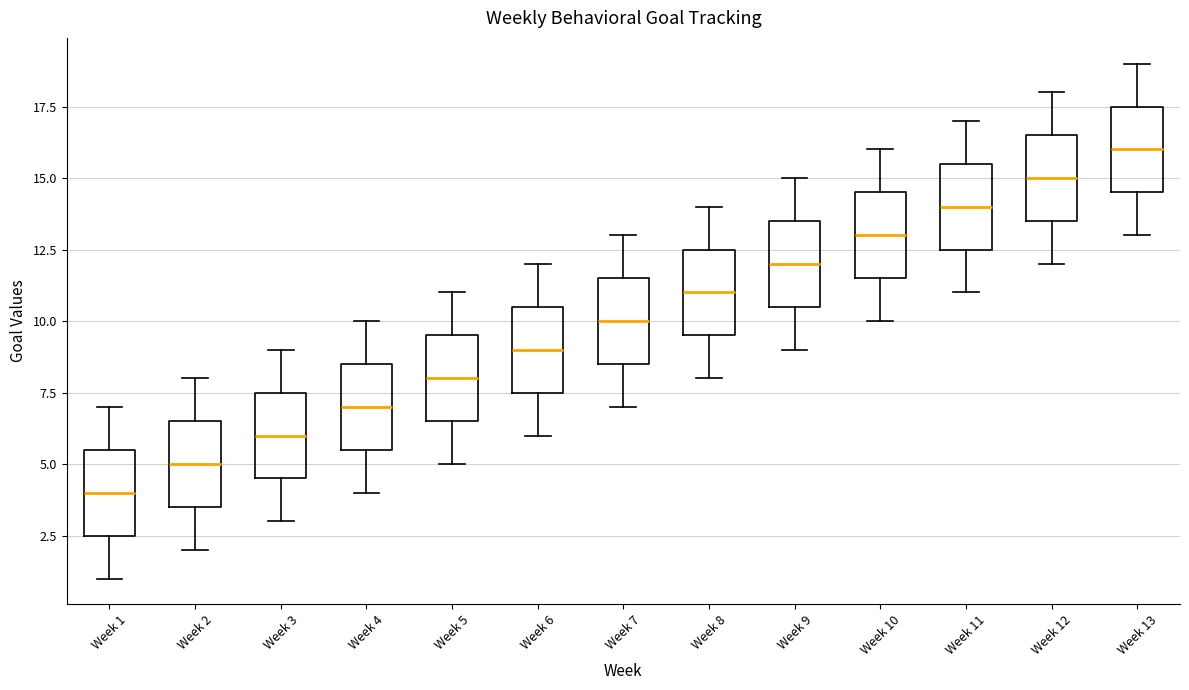

Where does the lower whisker of the box for Week 6 end on the y-axis? The values are not printed on the chart, so give them approximately, as read against the axis.

6.0